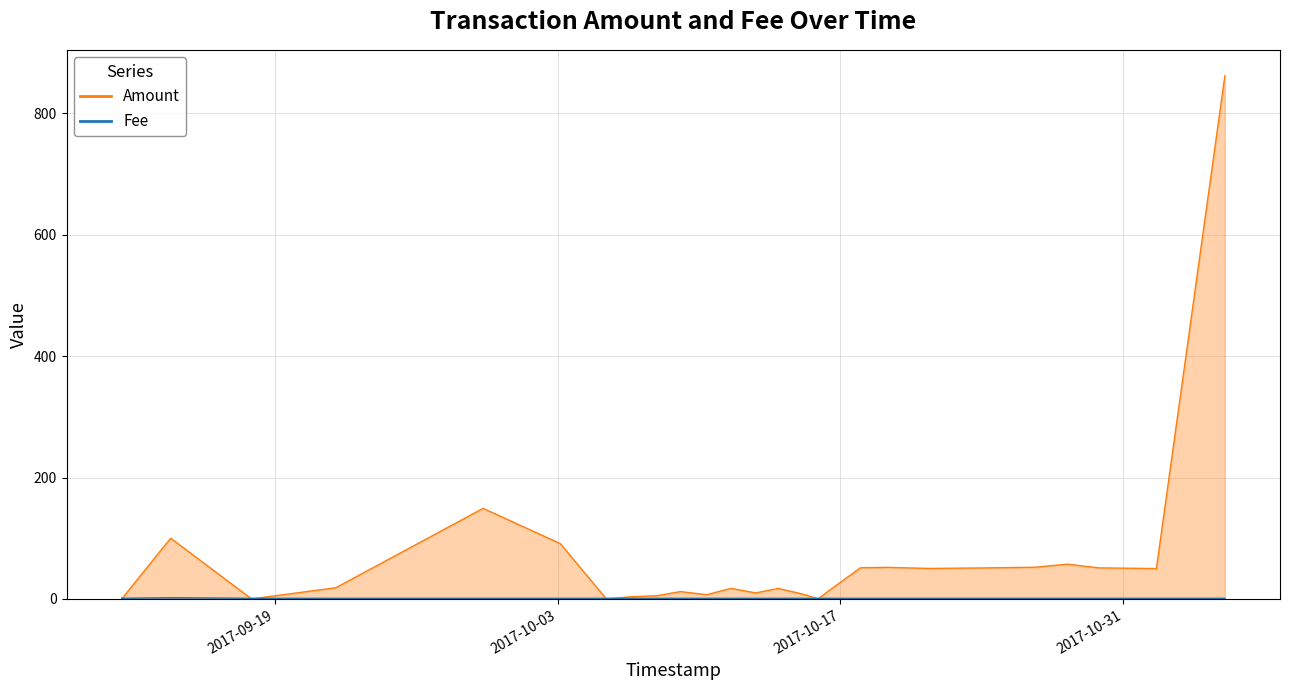

Between 1 and 7, which is larger?

7